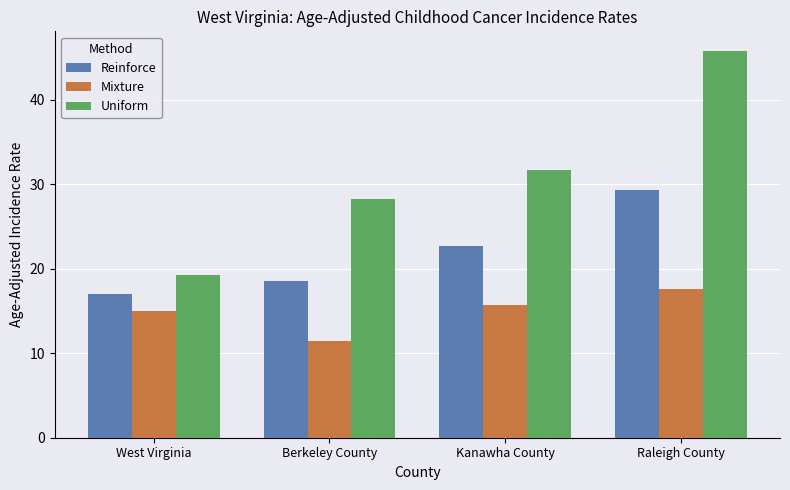

Reading left to right, list all the values displayed in this chart.

Reinforce: West Virginia=17.0	Berkeley County=18.5	Kanawha County=22.7	Raleigh County=29.3
Mixture: West Virginia=15.0	Berkeley County=11.4	Kanawha County=15.7	Raleigh County=17.6
Uniform: West Virginia=19.2	Berkeley County=28.3	Kanawha County=31.7	Raleigh County=45.8